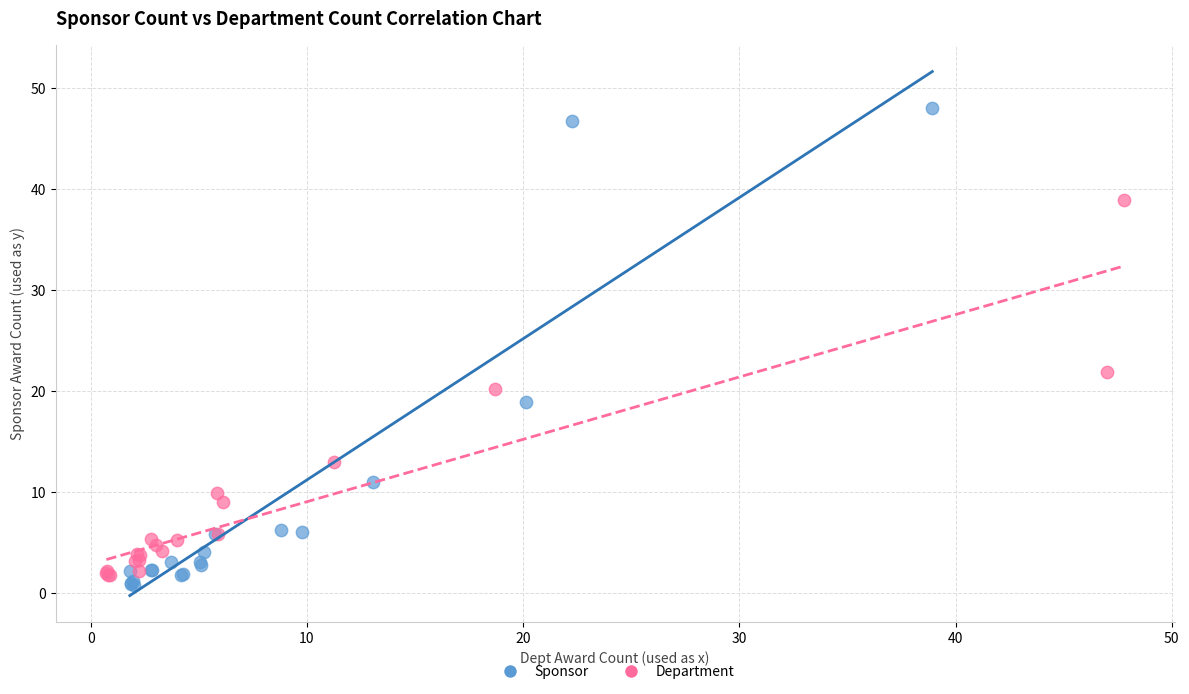

Which series contains the highest Y value?

Sponsor